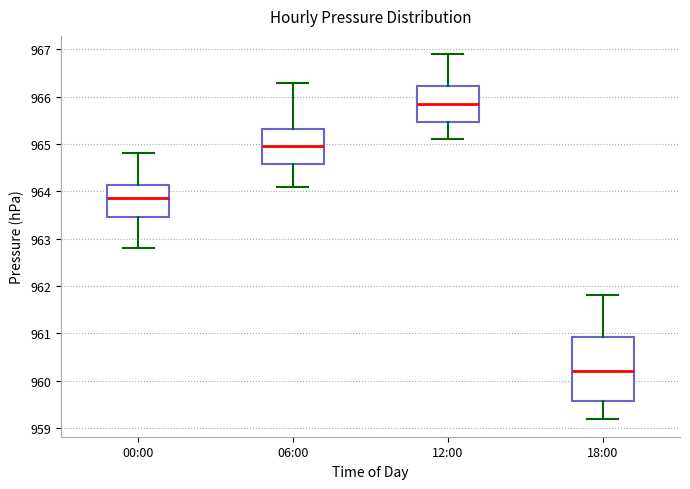

Reading left to right, read every box against the y-axis: the position of its median line, the range the box covers, and the ends of its whiskers. The values are not printed on the chart, so give them approximately, as read against the axis.

00:00: median 963.9, box 963.5 to 964.1, whiskers 962.8 to 964.8
06:00: median 965.0, box 964.6 to 965.3, whiskers 964.1 to 966.3
12:00: median 965.9, box 965.5 to 966.2, whiskers 965.1 to 966.9
18:00: median 960.2, box 959.6 to 960.9, whiskers 959.2 to 961.8